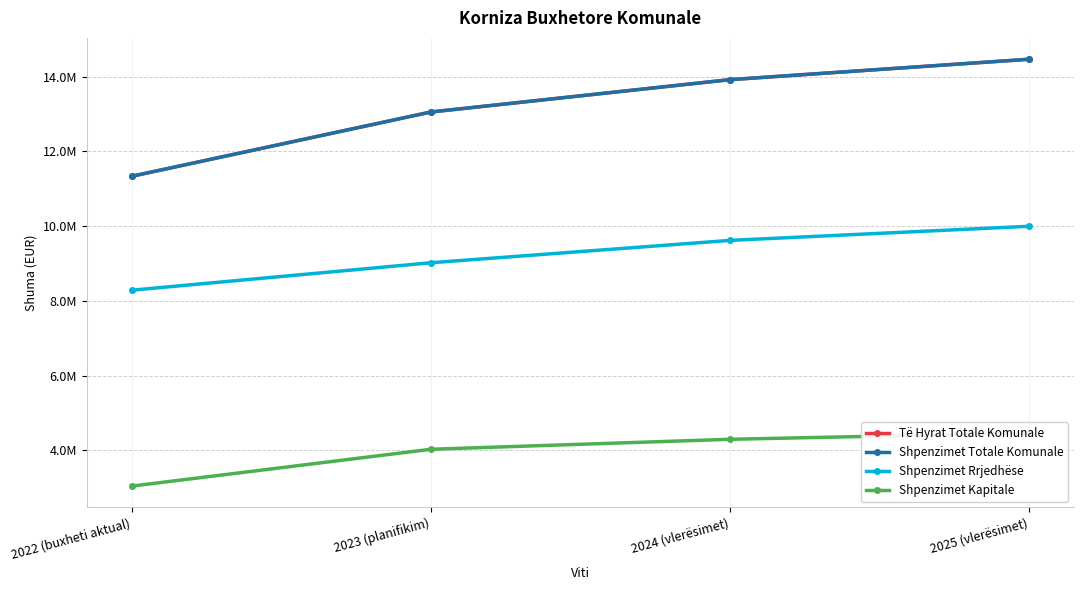

What is the label of the 4th point from the left?

2025 (vlerësimet)